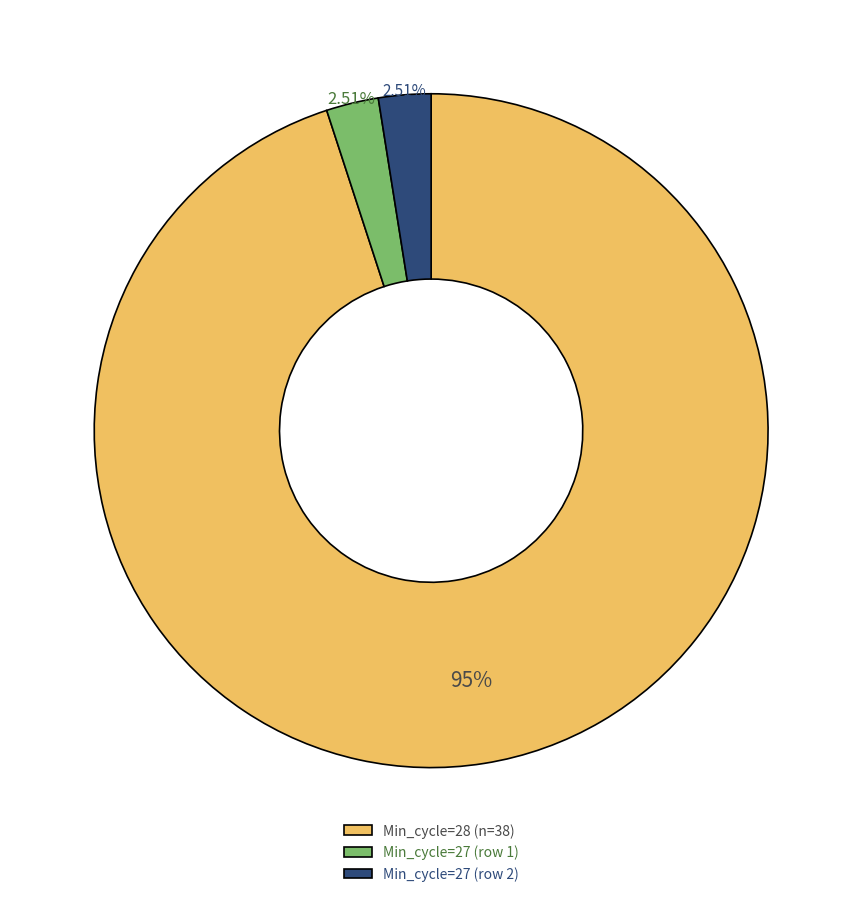

Is the sum of Min_cycle=27 (row 2) and Min_cycle=27 (row 1) greater than half?

No